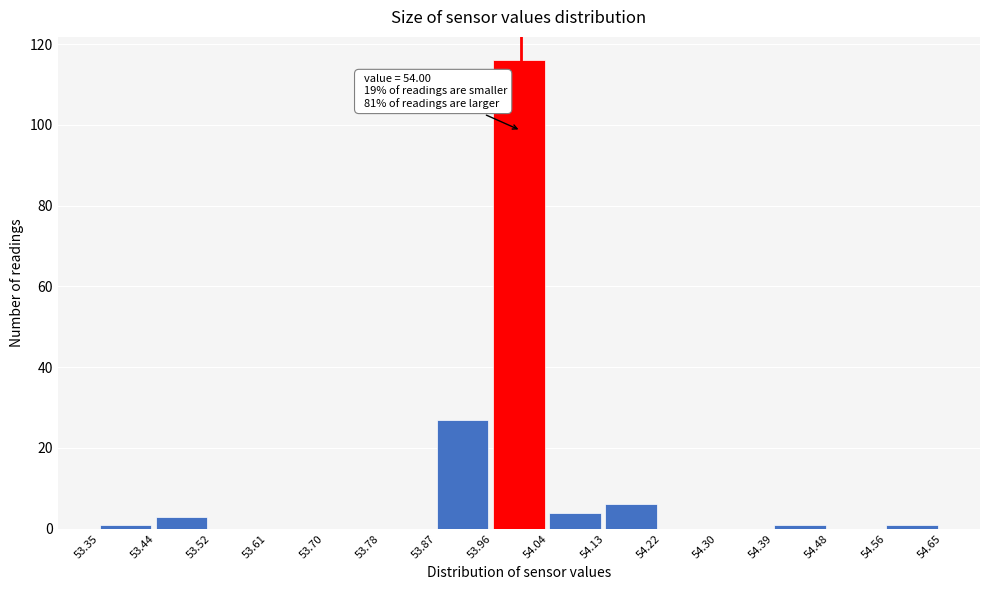

Which range on the x-axis has the tallest bar?

53.96 to 54.04